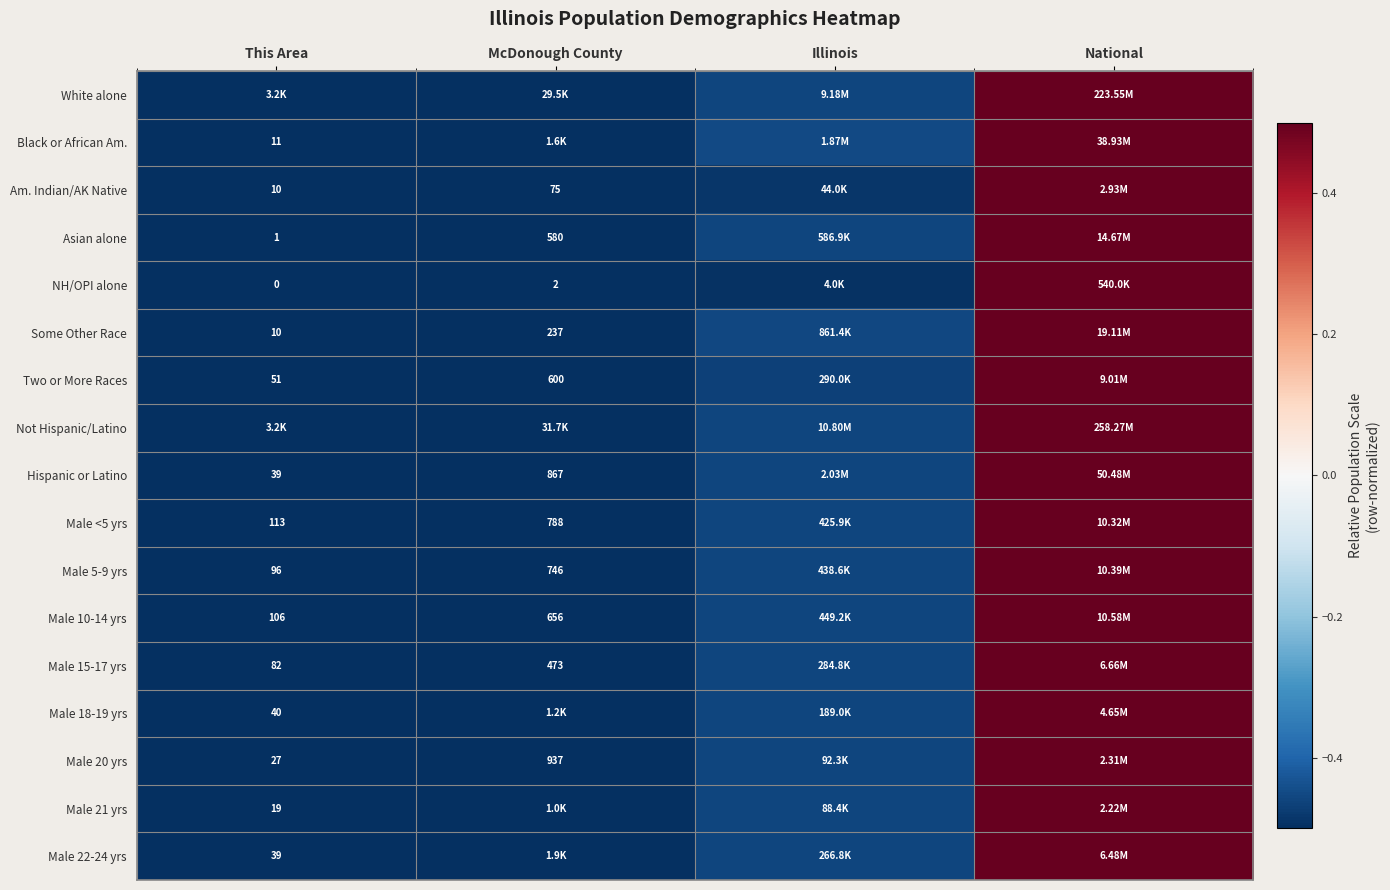

The value of Not Hispanic/Latino at National is 0.8. True or false?

False